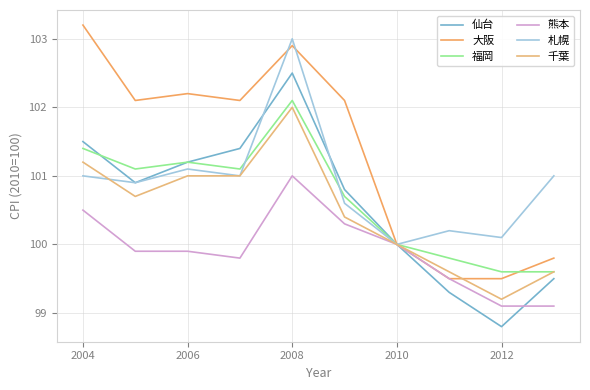

How many lines are shown in the chart?

6